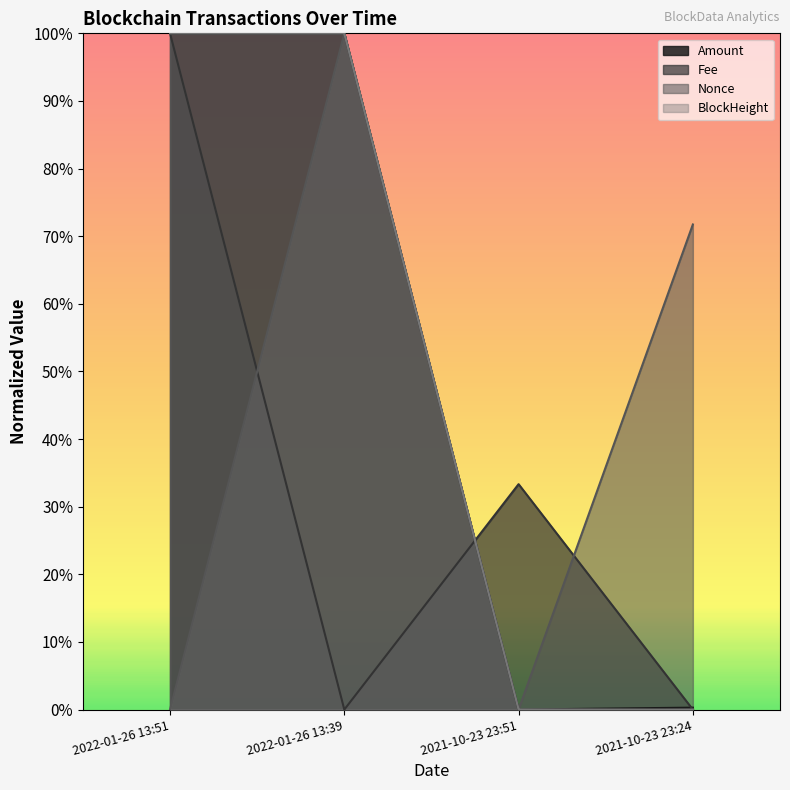

How many interior local valleys does the Amount series have?

1